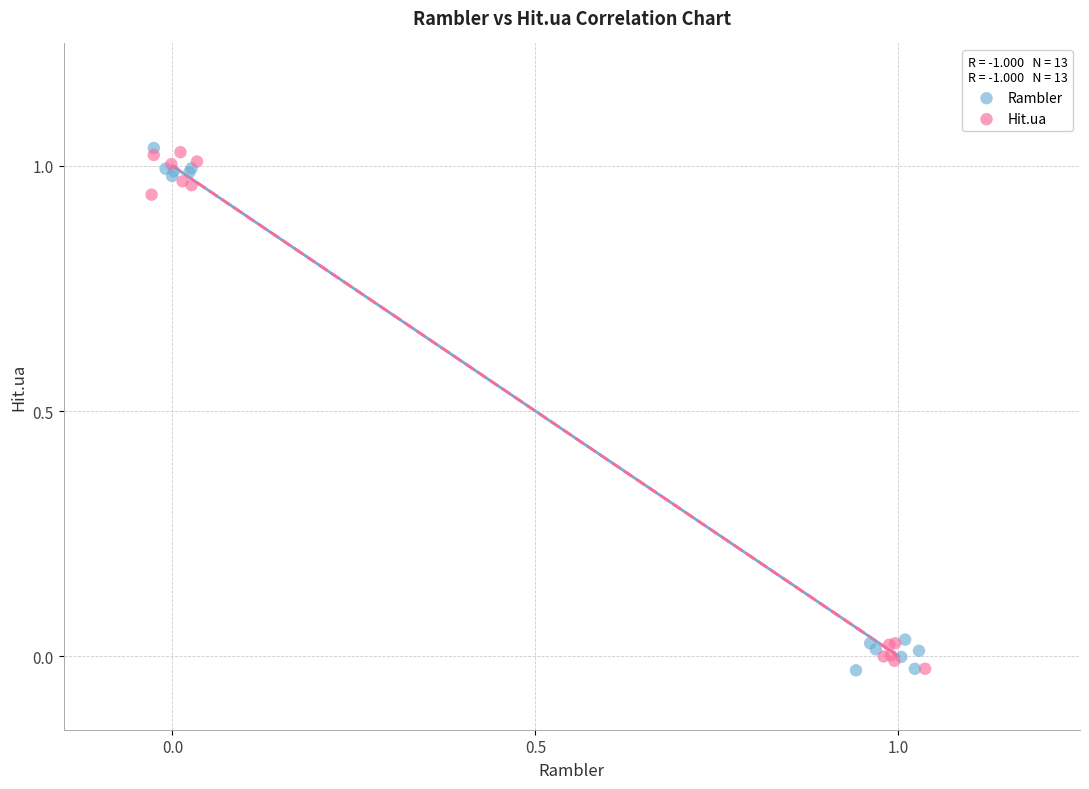

What are all the series names shown in the legend?

Rambler, Hit.ua